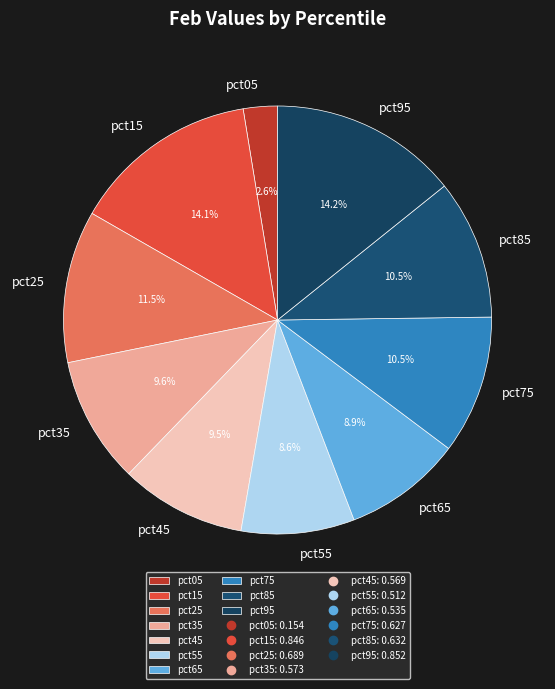

Is there any slice that represents more than half of the pie?

No